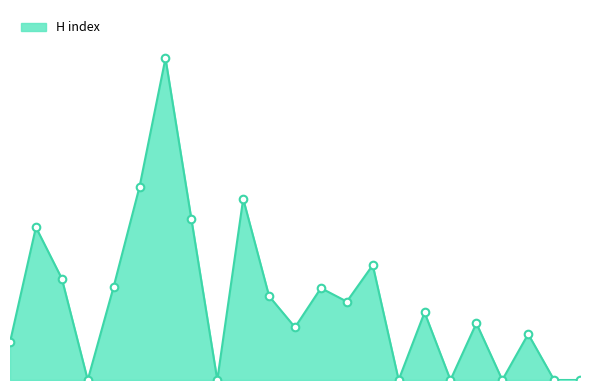

Is this an area chart (filled region under the line)?

Yes